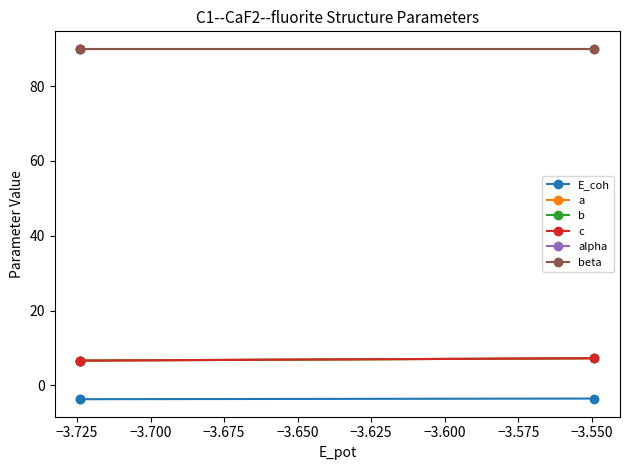

Does the chart have visible grid lines?

No